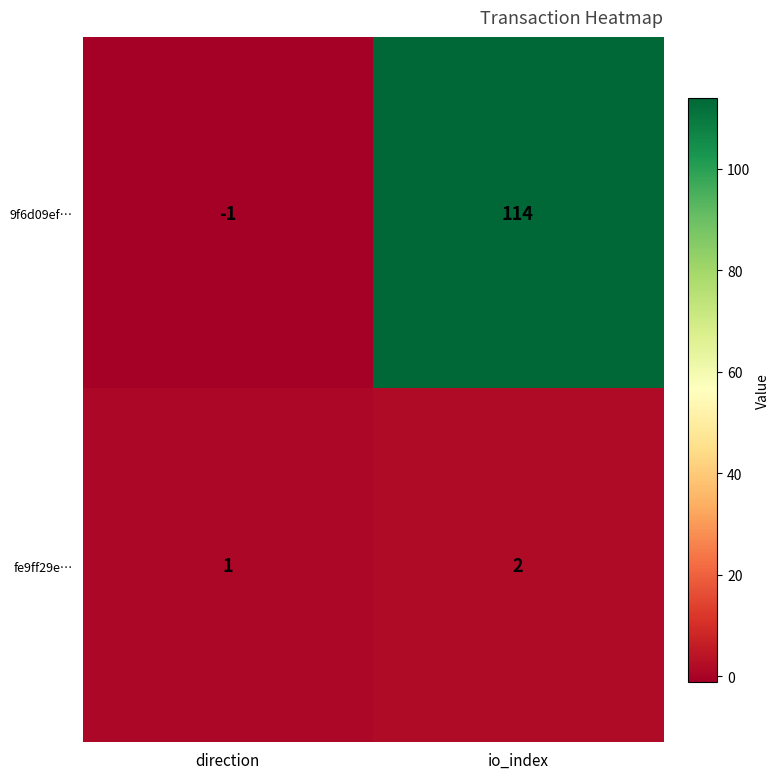

How many series are shown in this chart?

2